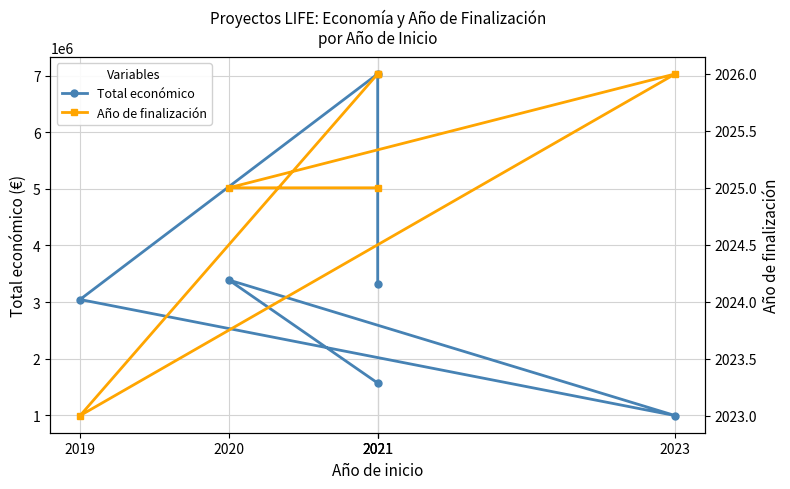

What is the difference between the highest and lowest values at 2023?

992169